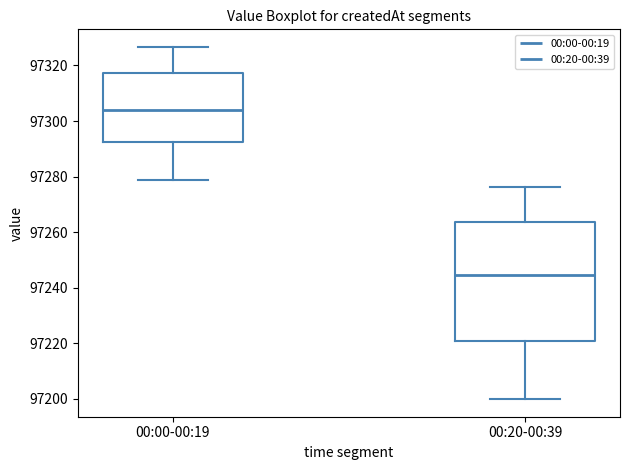

Reading left to right, transcribe this box plot: for each box, give where its median line is, the range the box spans, and where its two whiskers end, as read against the y-axis. The values are not printed on the chart, so give them approximately, as read against the axis.

00:00-00:19: median 97304, box 97292 to 97318, whiskers 97278 to 97326
00:20-00:39: median 97244, box 97220 to 97264, whiskers 97200 to 97276